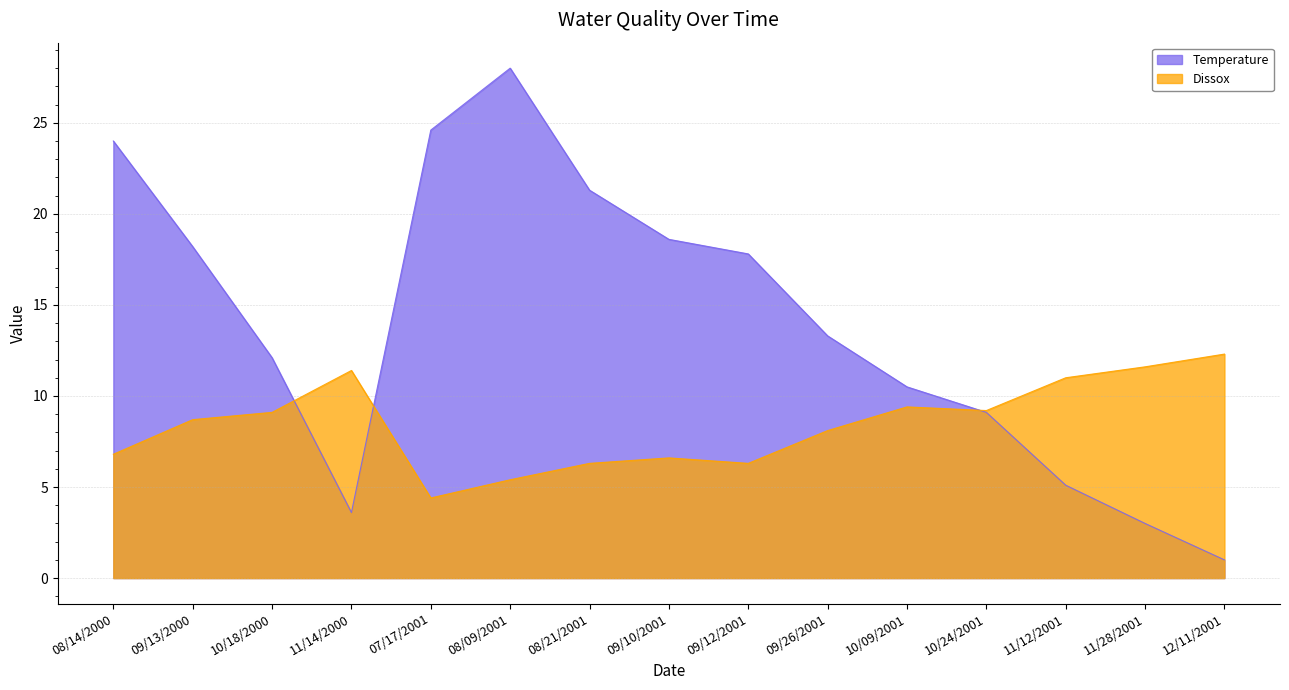

What is the value of the Dissox point at the 14th from the left?

11.6